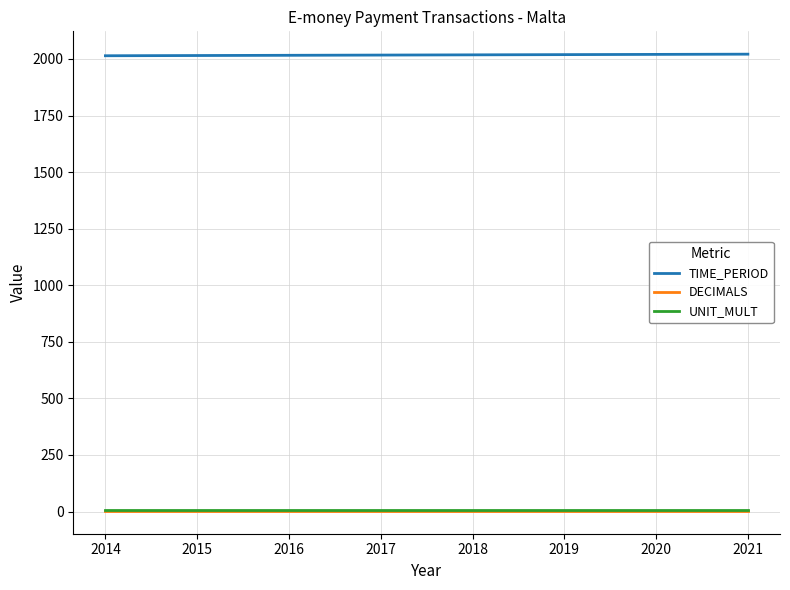

How many lines are shown in the chart?

3